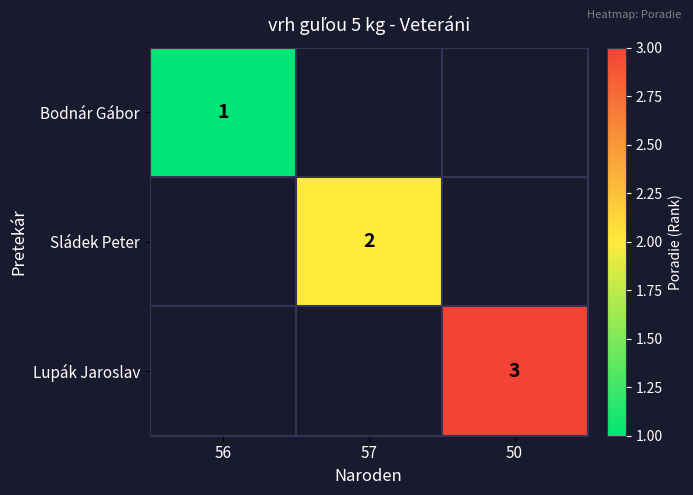

Is it true that Sládek Peter equals 1 at 57?

False